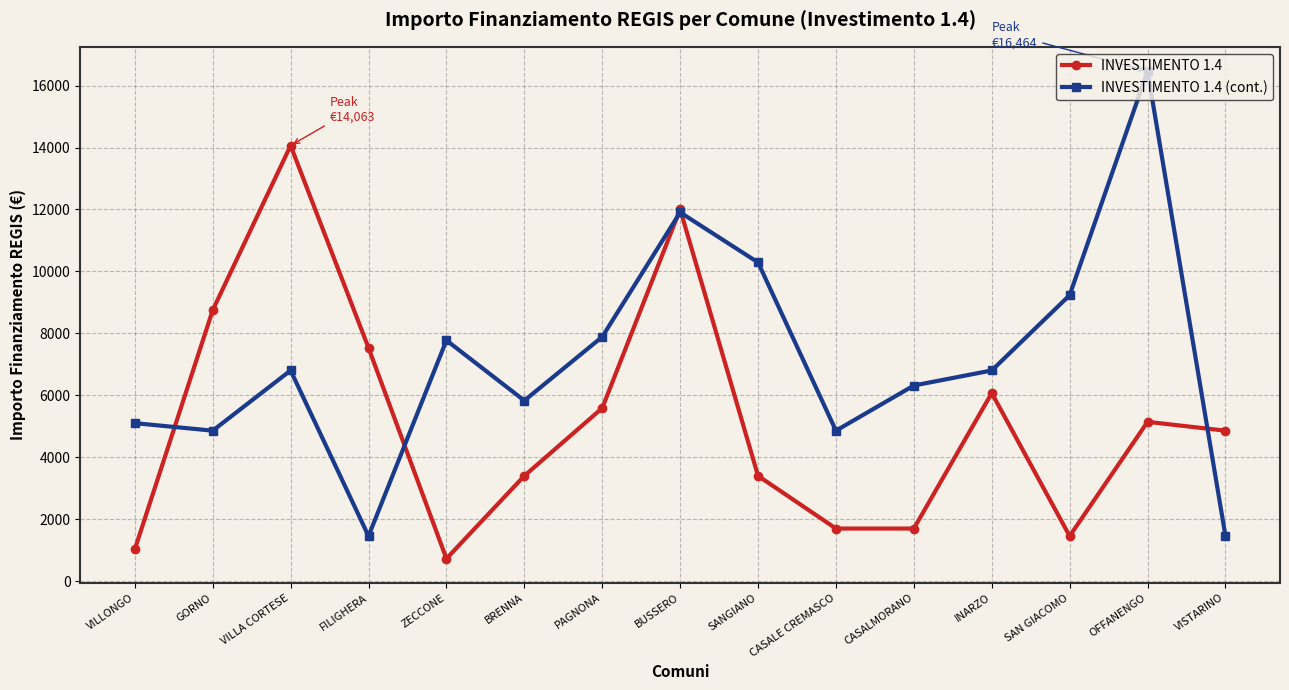

Is the value of INVESTIMENTO 1.4 (cont.) at INARZO greater than the value of INVESTIMENTO 1.4 at ZECCONE?

Yes